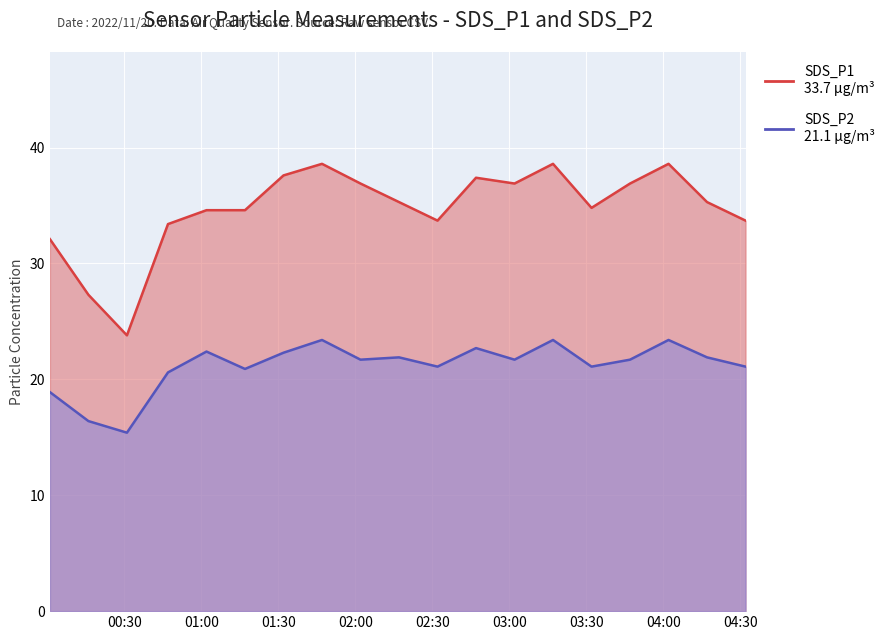

True or false: SDS_P1 and SDS_P2 intersect in this chart.

False